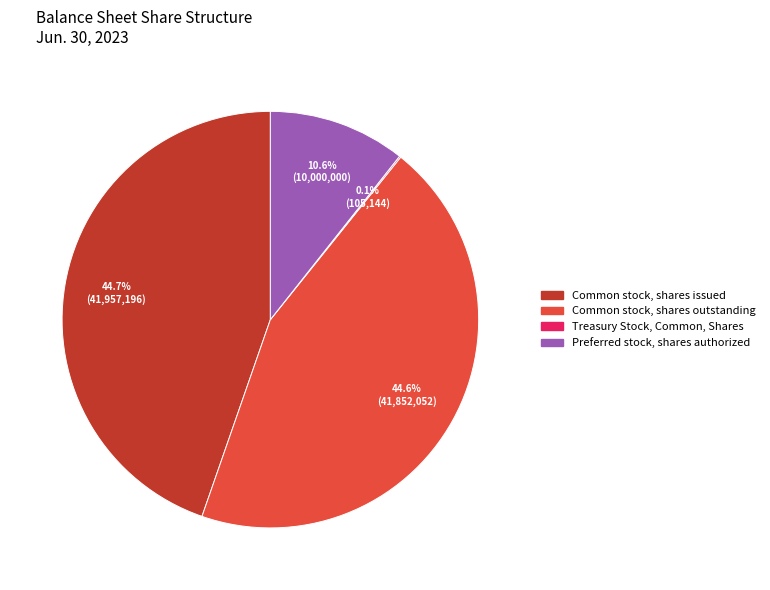

Is there any slice that represents more than half of the pie?

No